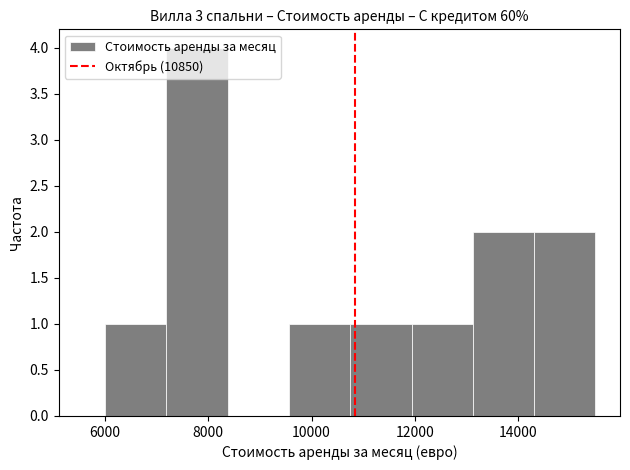

What is the height of the bar covering 14400 to 15600 on the x-axis? Neither the bar edges nor the heights are printed on the chart, so give them approximately, as read against the axes.

2